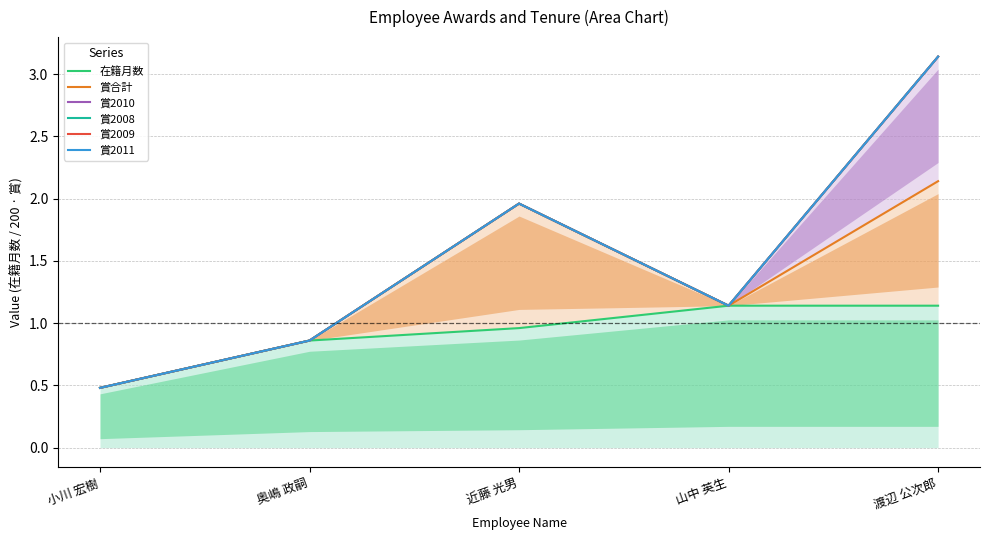

Reading left to right, what are all the values shown in this chart?

在籍月数: 小川 宏樹=0.5	奥嶋 政嗣=0.9	近藤 光男=1.0	山中 英生=1.1	渡辺 公次郎=1.1
賞合計: 小川 宏樹=0.5	奥嶋 政嗣=0.9	近藤 光男=2.0	山中 英生=1.1	渡辺 公次郎=2.1
賞2010: 小川 宏樹=0.5	奥嶋 政嗣=0.9	近藤 光男=2.0	山中 英生=1.1	渡辺 公次郎=3.1
賞2008: 小川 宏樹=0.5	奥嶋 政嗣=0.9	近藤 光男=2.0	山中 英生=1.1	渡辺 公次郎=3.1
賞2009: 小川 宏樹=0.5	奥嶋 政嗣=0.9	近藤 光男=2.0	山中 英生=1.1	渡辺 公次郎=3.1
賞2011: 小川 宏樹=0.5	奥嶋 政嗣=0.9	近藤 光男=2.0	山中 英生=1.1	渡辺 公次郎=3.1